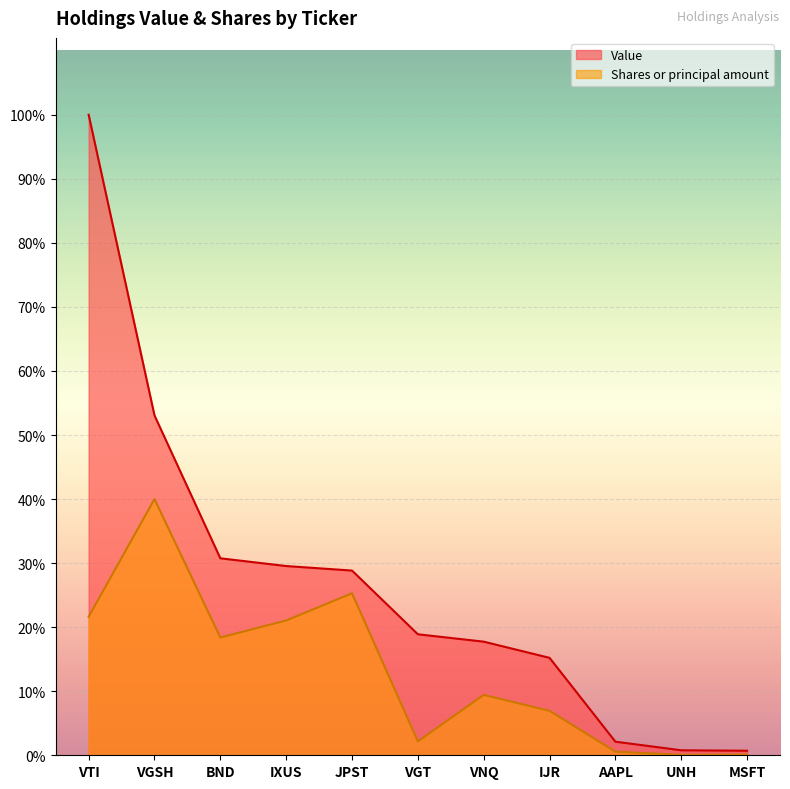

How many values in the Shares or principal amount series are below 3144221?

5